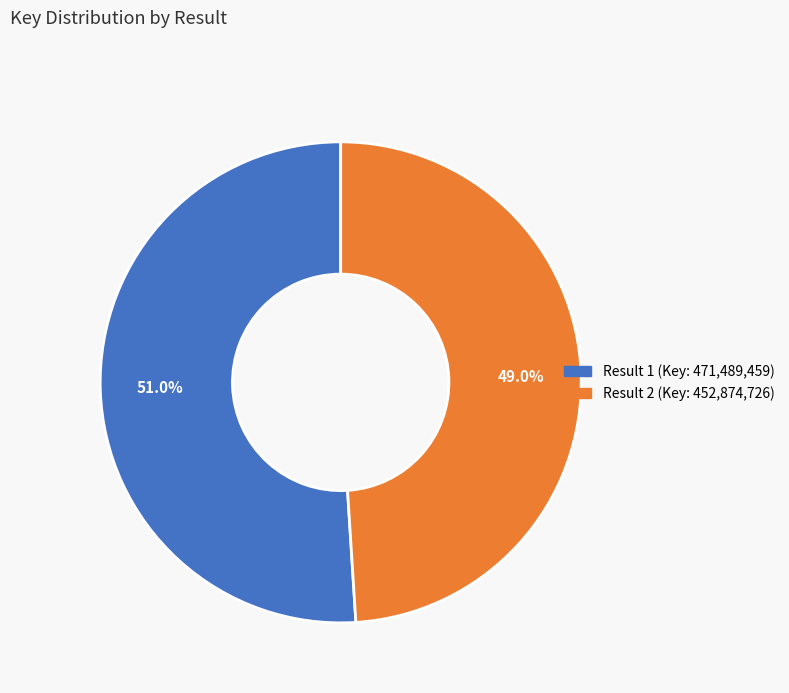

Is there a majority slice in this chart?

Yes